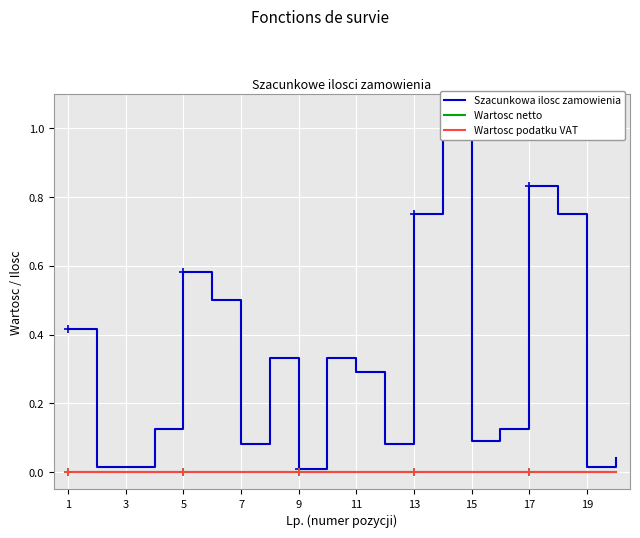

True or false: Wartosc podatku VAT has more than 2 points higher than both neighbors.

False